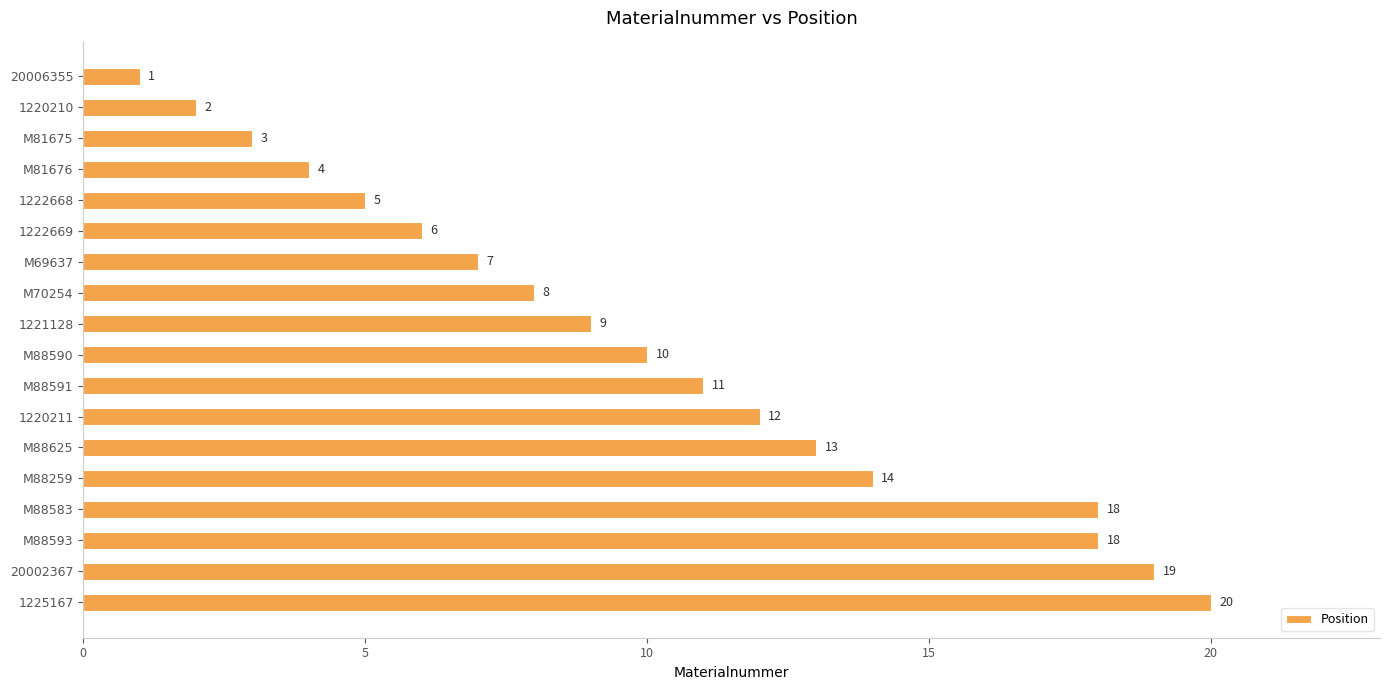

Reading bottom to top, list all the values displayed in this chart.

1225167=20	20002367=19	M88593=18	M88583=18	M88259=14	M88625=13	1220211=12	M88591=11	M88590=10	1221128=9	M70254=8	M69637=7	1222669=6	1222668=5	M81676=4	M81675=3	1220210=2	20006355=1